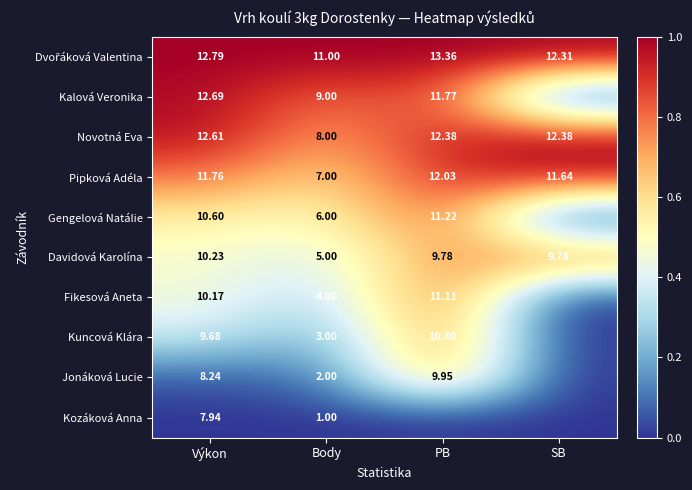

Which category has the highest value in the Pipková Adéla series?

PB